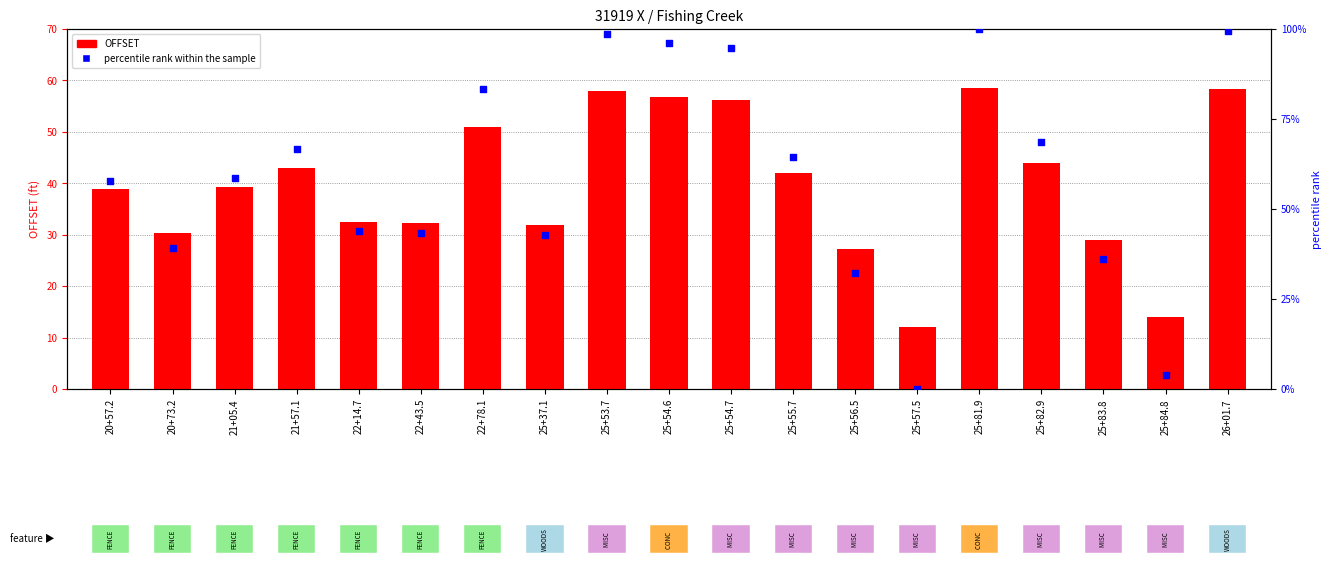

At which category is the sum across all series the highest?

25+81.9